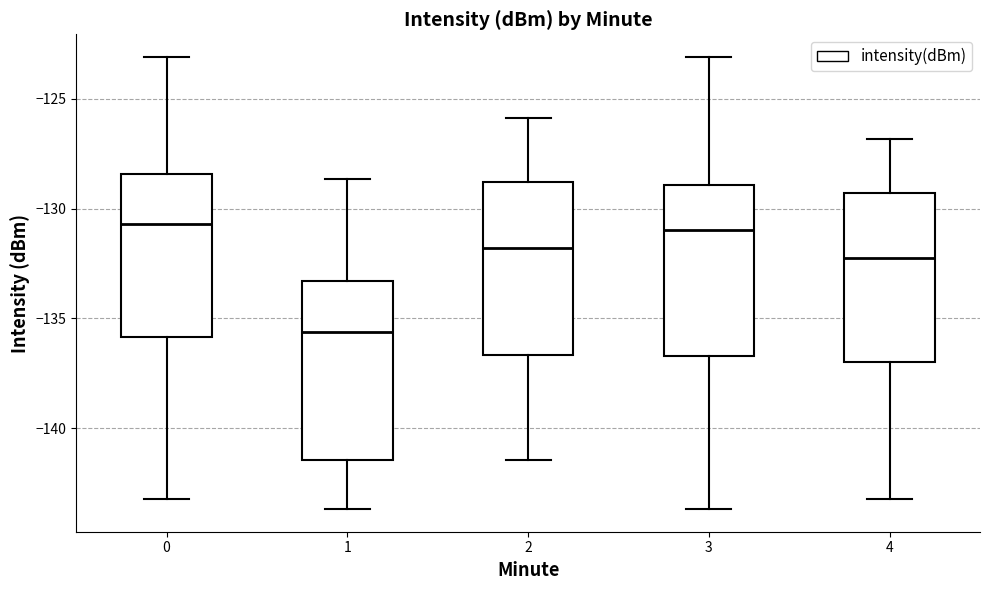

Where does the median line of the box at x = 1 sit on the y-axis? The values are not printed on the chart, so give them approximately, as read against the axis.

-135.5